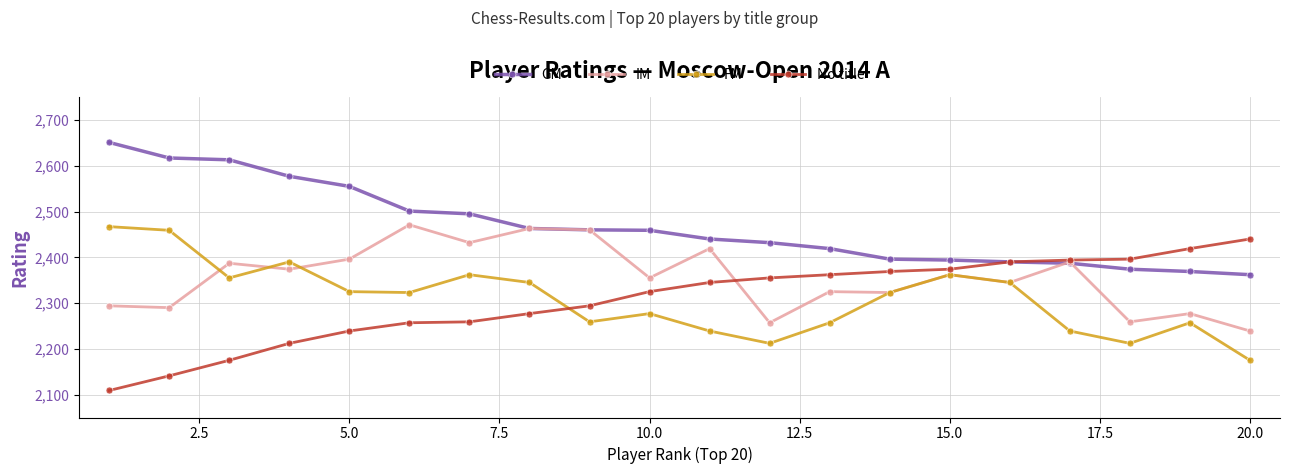

True or false: FM and GM intersect in this chart.

False